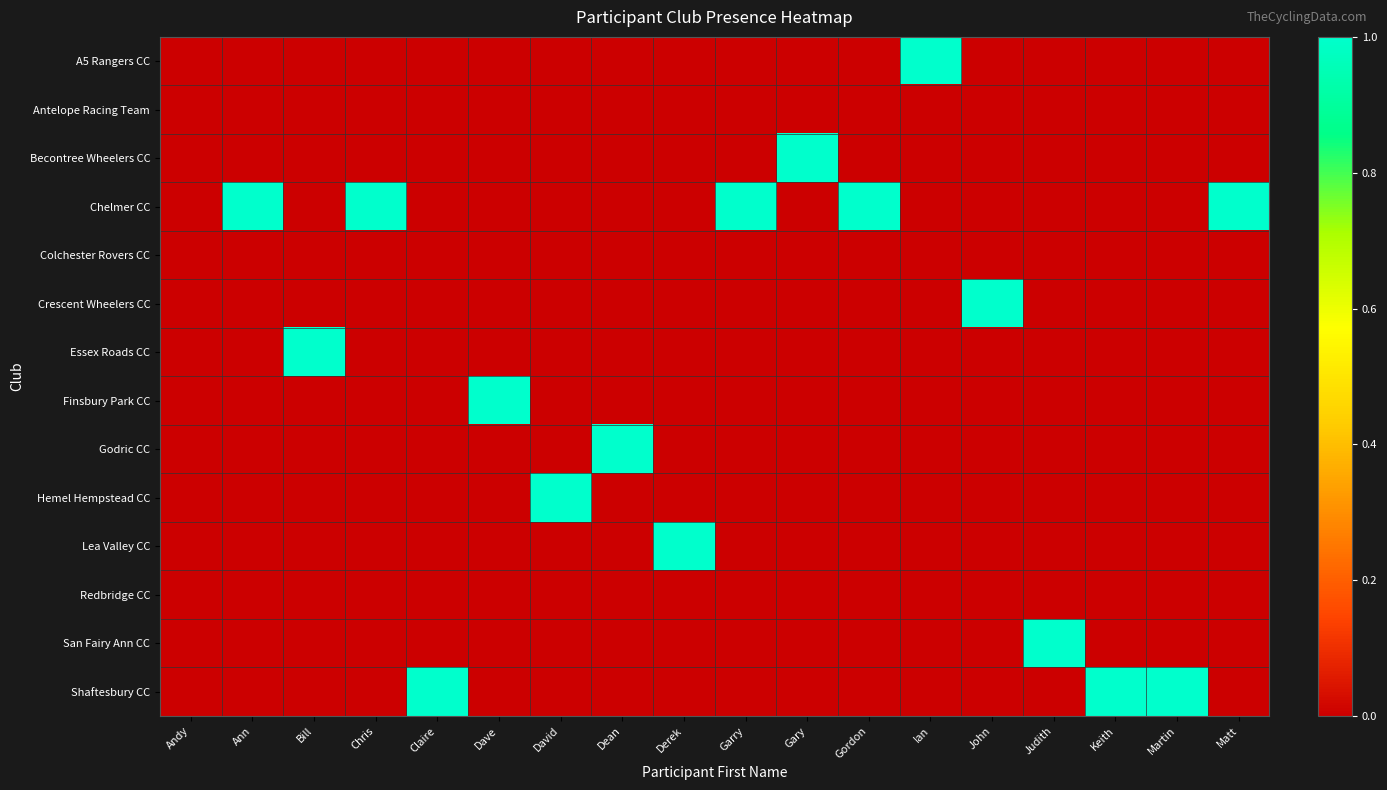

At how many categories does at least one series exceed 0?

17